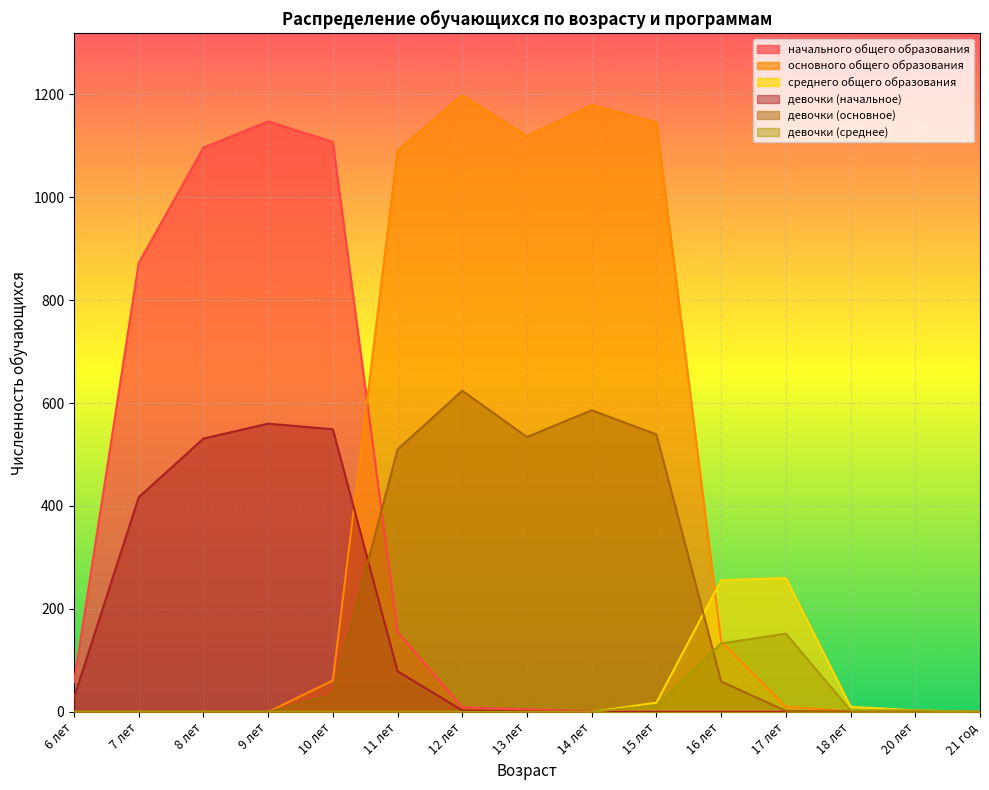

At which label is начального общего образования closest to 573?

7 лет